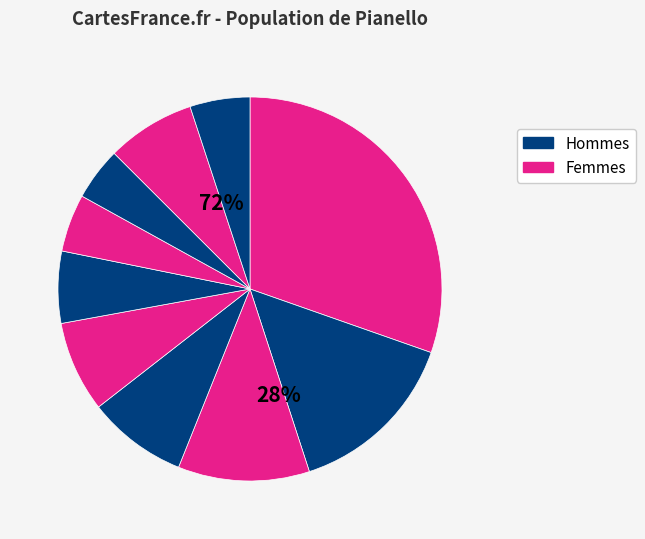

Is there any slice that represents more than half of the pie?

No